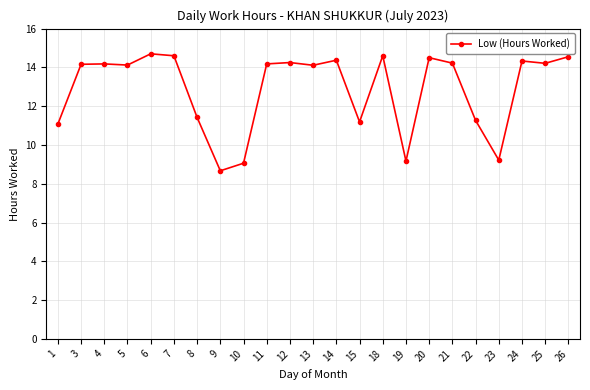

Is it true that the value at 26 is 14.6?

True